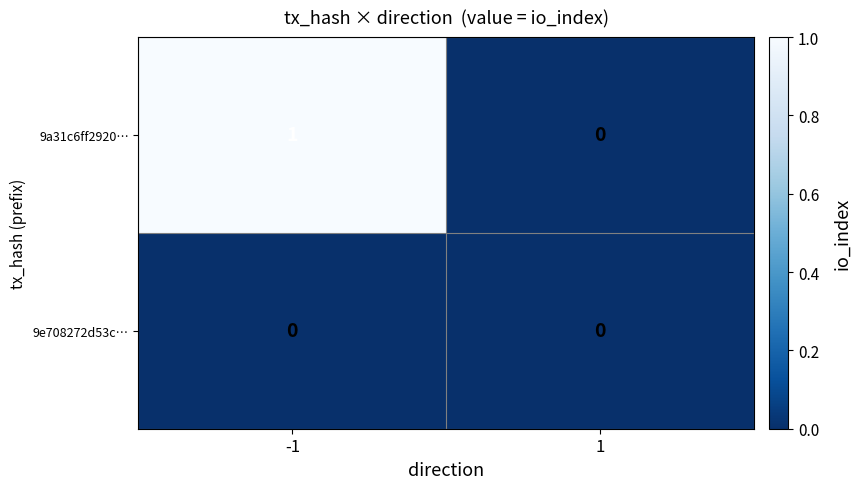

Between -1 and 1, which series saw the biggest shift?

9a31c6ff2920…